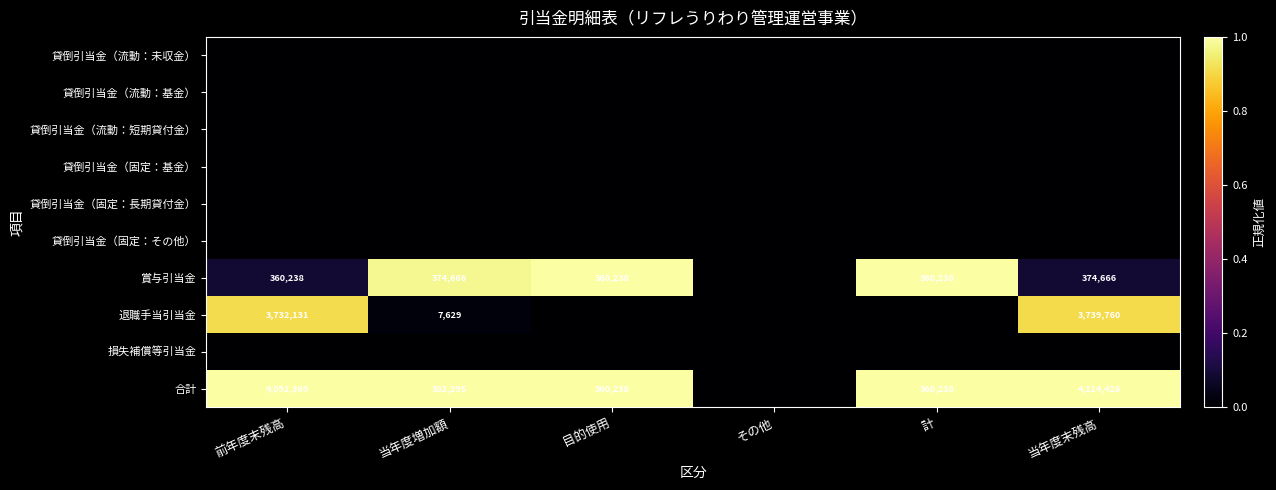

What is the total value across all series at 当年度増加額?

2.0